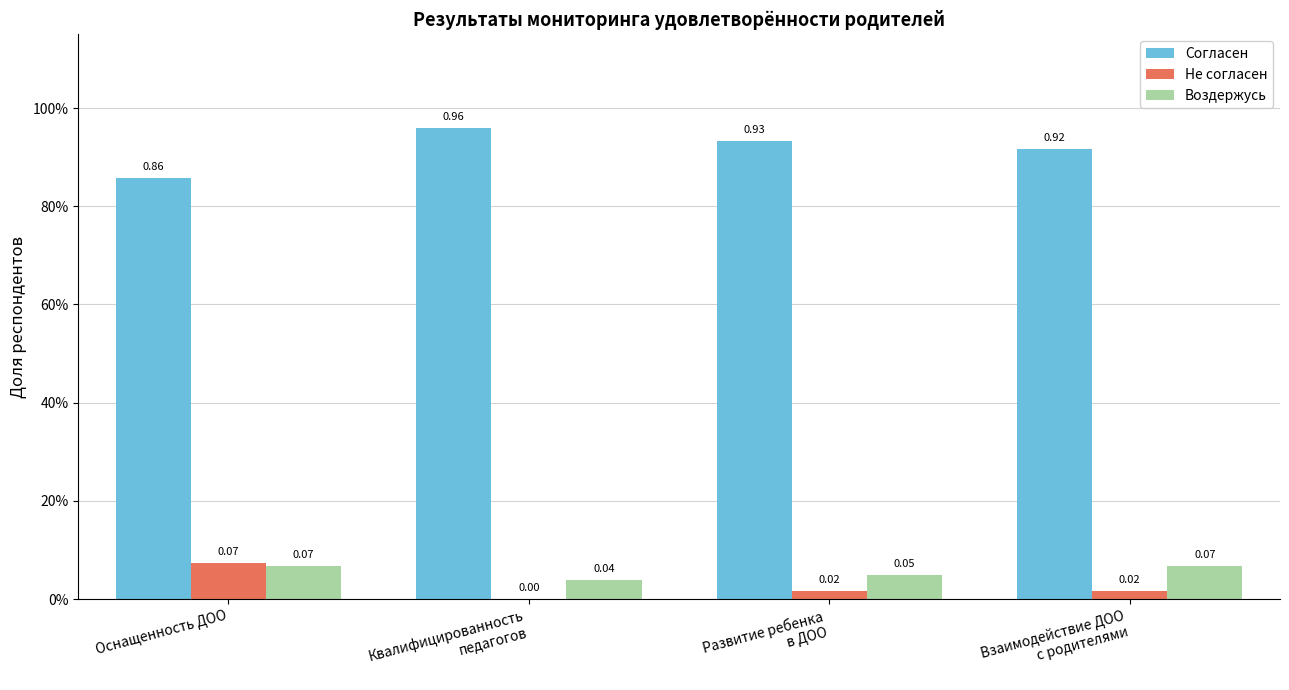

Reading left to right, list all the values displayed in this chart.

Согласен: Оснащенность ДОО=0.9	Квалифицированность
педагогов=1.0	Развитие ребенка
в ДОО=0.9	Взаимодействие ДОО
с родителями=0.9
Не согласен: Оснащенность ДОО=0.1	Квалифицированность
педагогов=0.0	Развитие ребенка
в ДОО=0.0	Взаимодействие ДОО
с родителями=0.0
Воздержусь: Оснащенность ДОО=0.1	Квалифицированность
педагогов=0.0	Развитие ребенка
в ДОО=0.0	Взаимодействие ДОО
с родителями=0.1